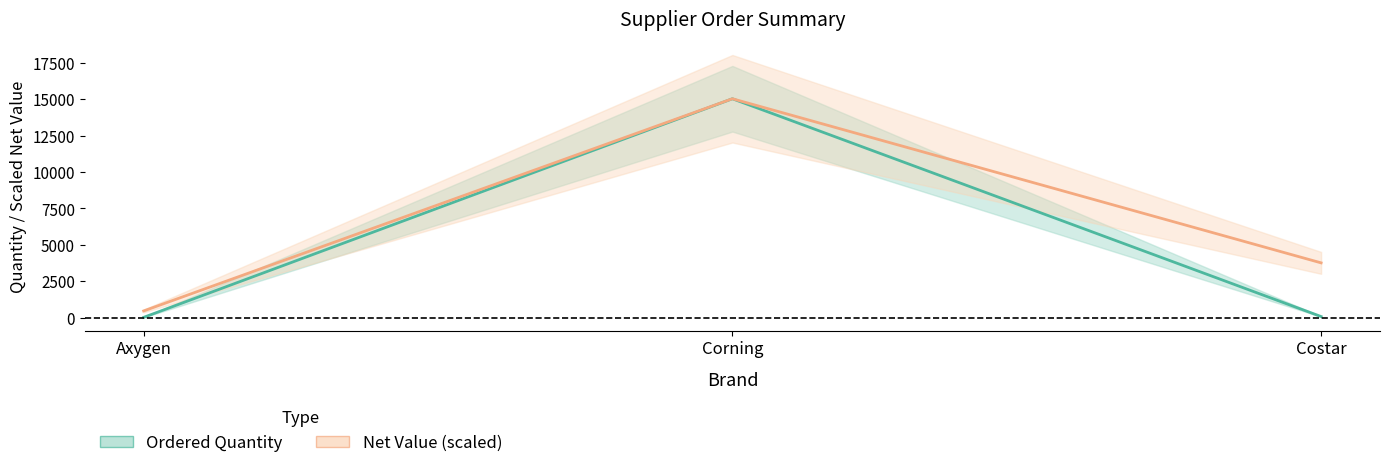

Reading left to right, extract all data points from this chart.

Ordered Quantity: 14.0	15031.0	69.0
Net Value scaled: 455.0	15031.0	3756.6